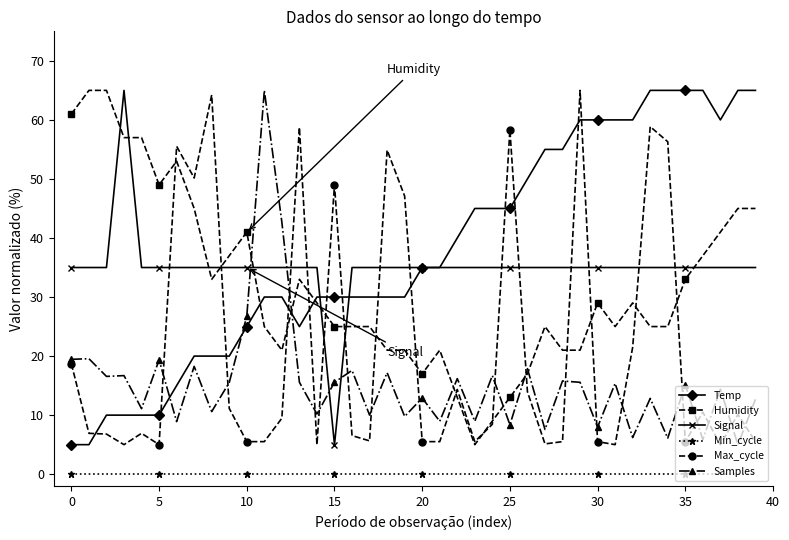

True or false: Min_cycle and Samples intersect in this chart.

False